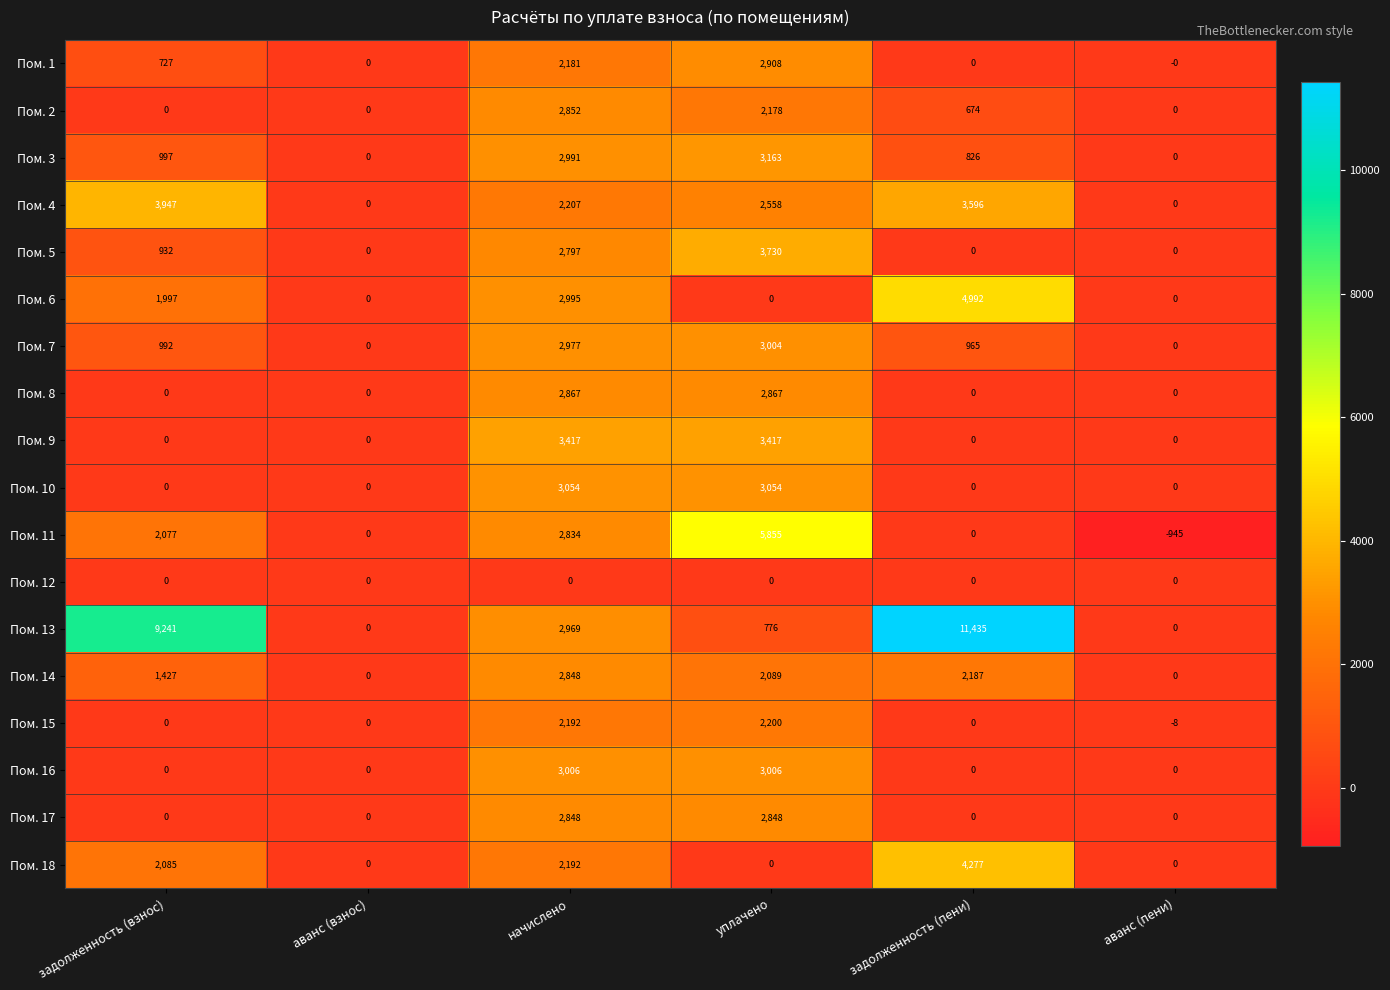

Which series has the widest spread of values?

Пом. 13